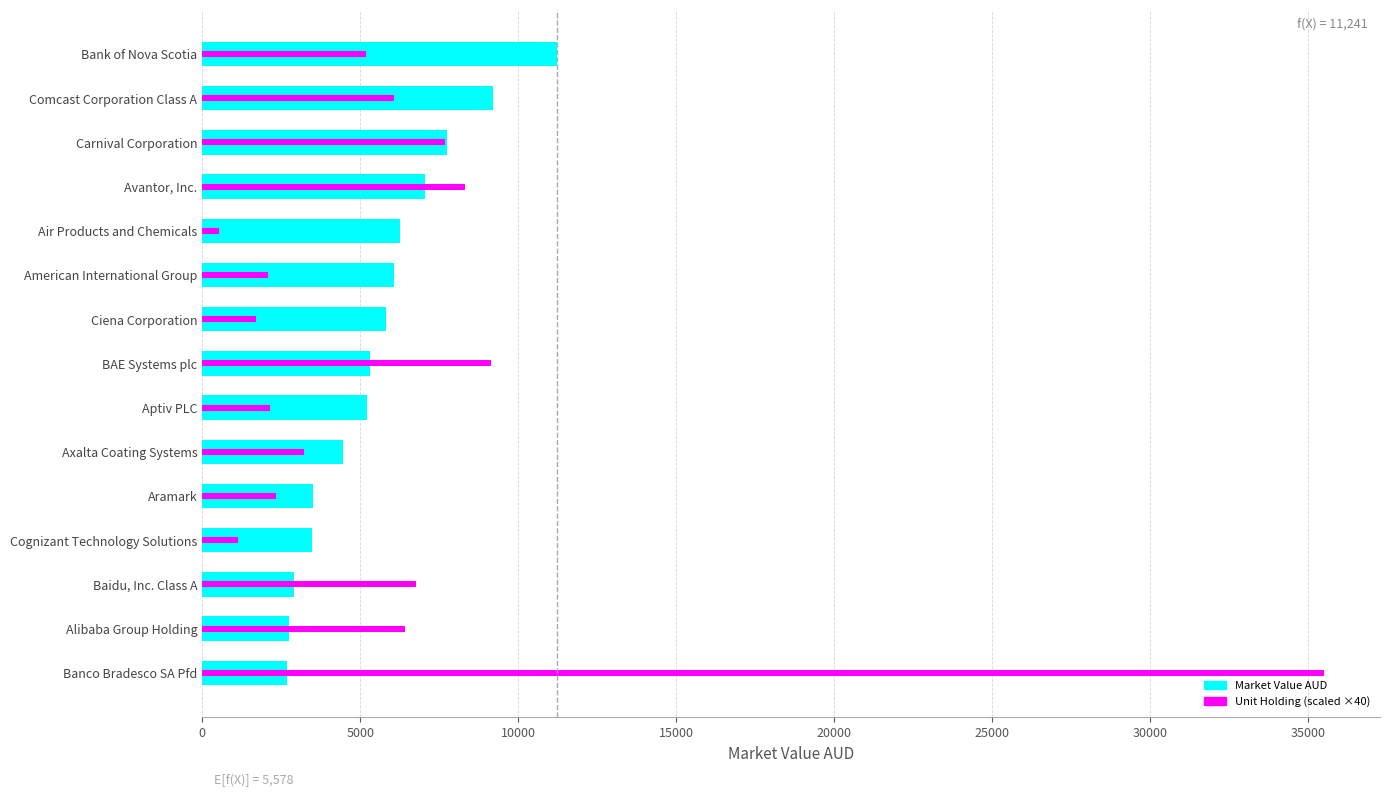

At how many categories does at least one series exceed 12636?

1